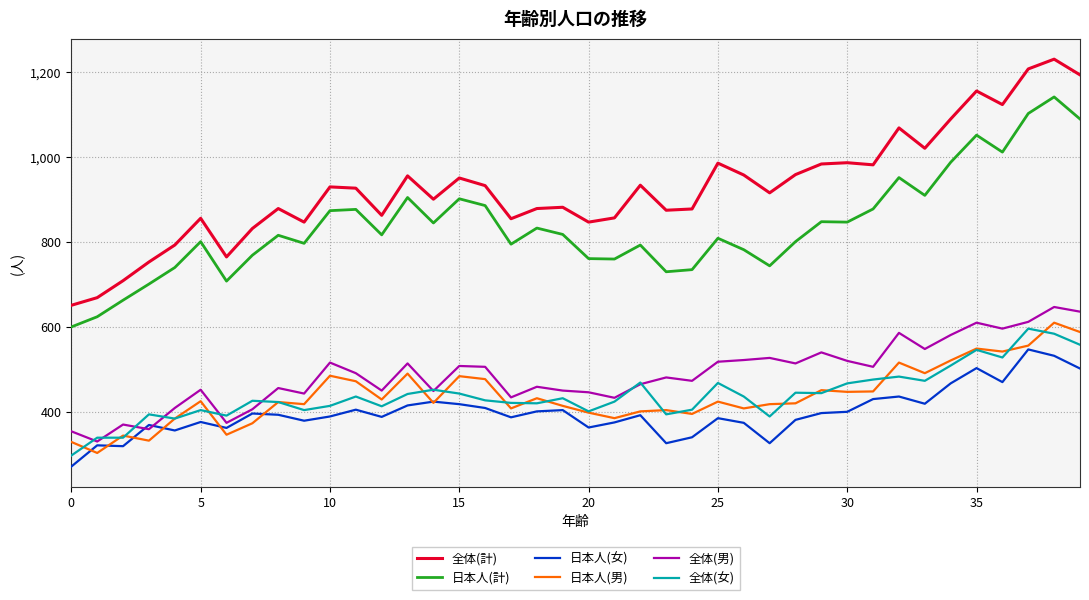

True or false: 日本人(計) and 全体(男) intersect in this chart.

False